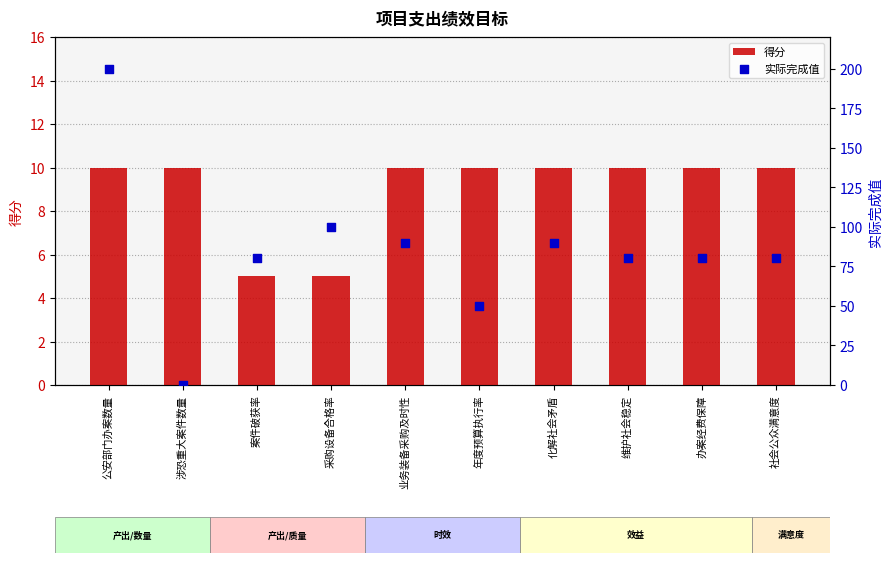

Which series contains the highest Y value?

实际完成值